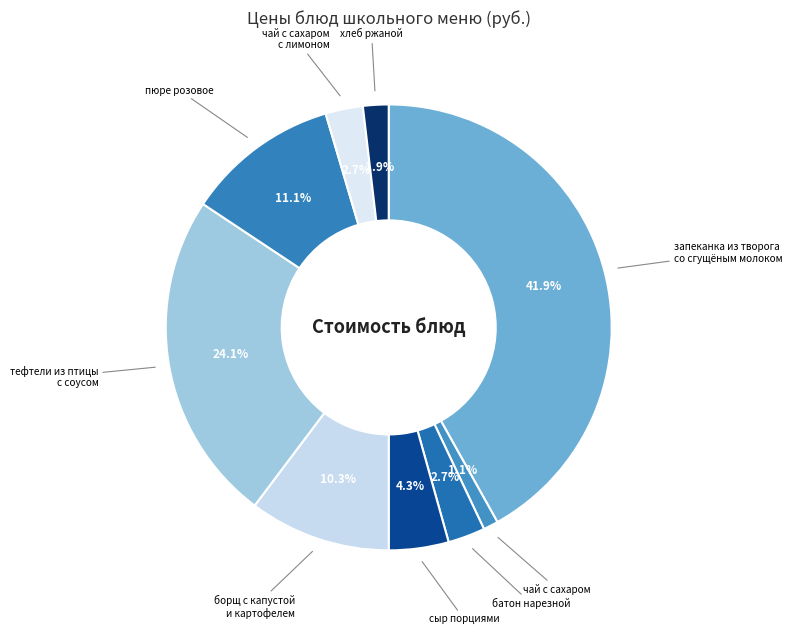

How many slices are in this pie chart?

9